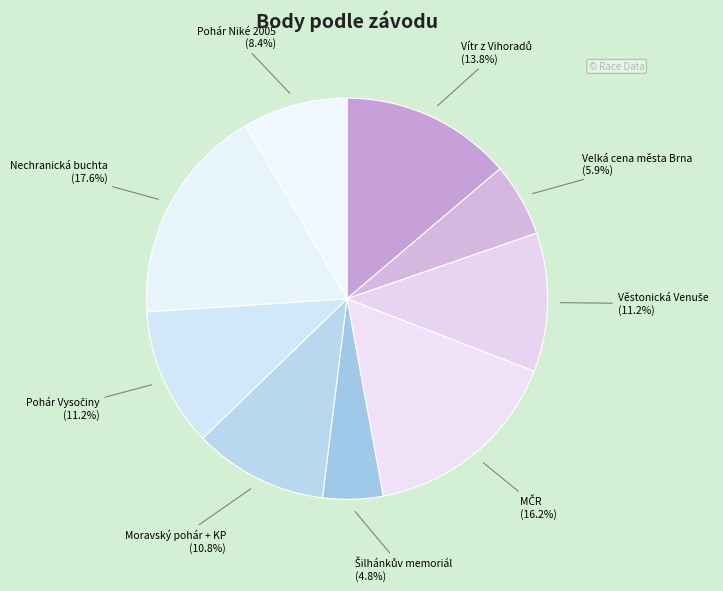

Count the number of slices in the pie.

9